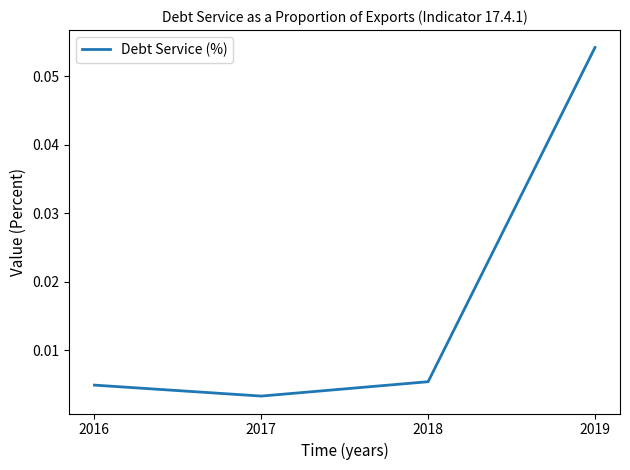

How many lines are shown in the chart?

1